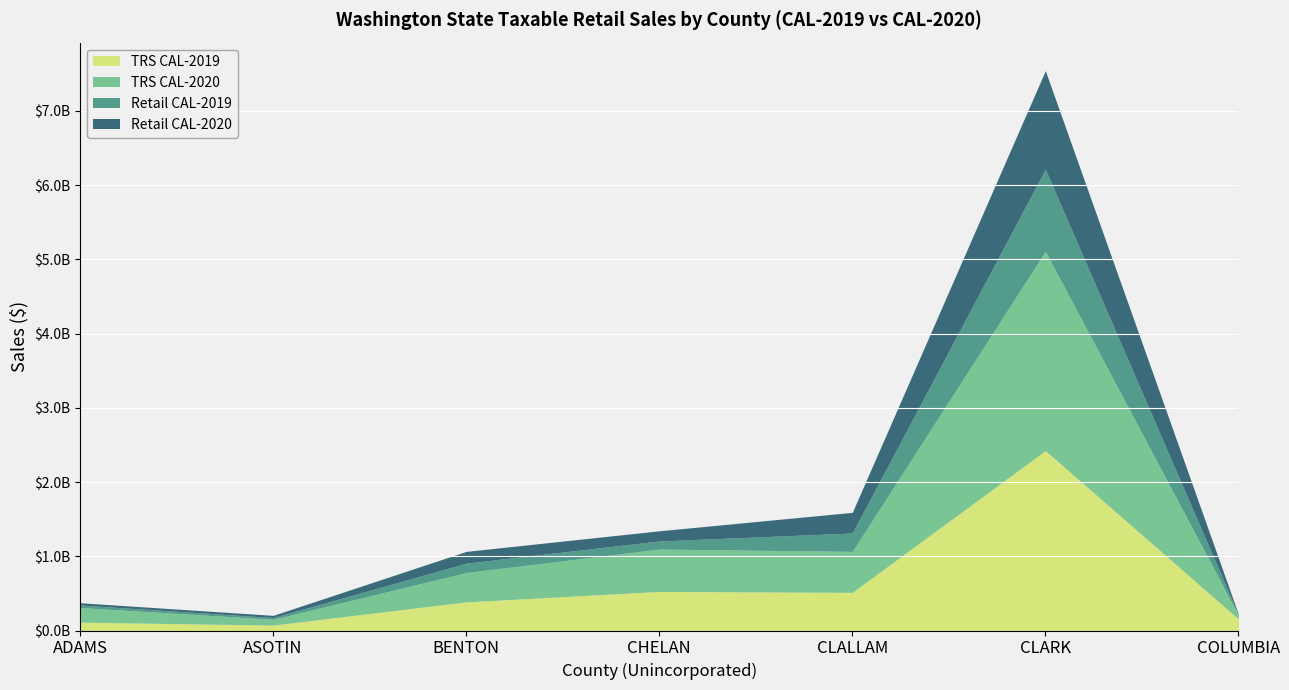

True or false: TRS CAL-2019 and TRS CAL-2020 intersect in this chart.

True